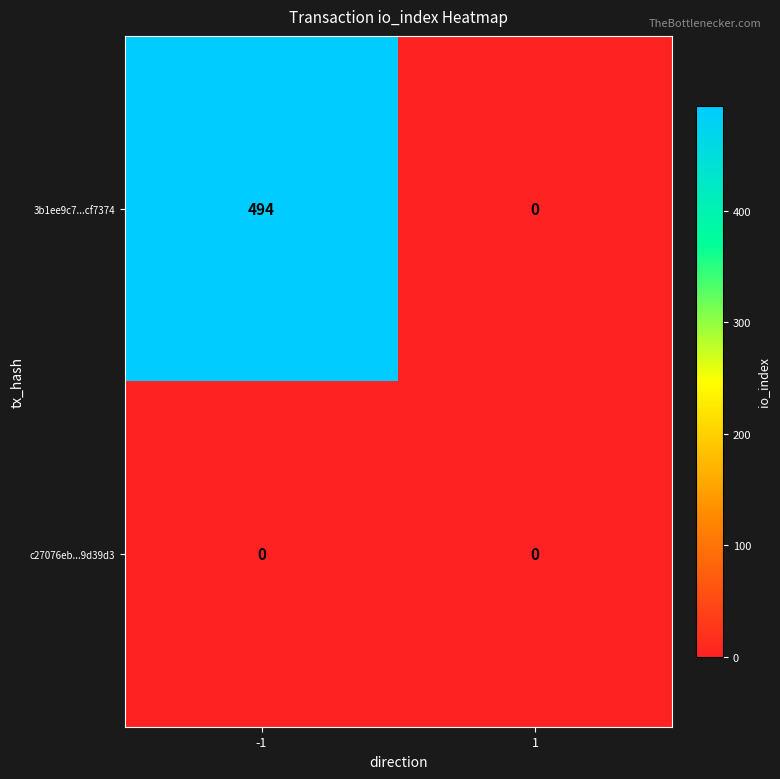

How many distinct data groups are displayed?

2